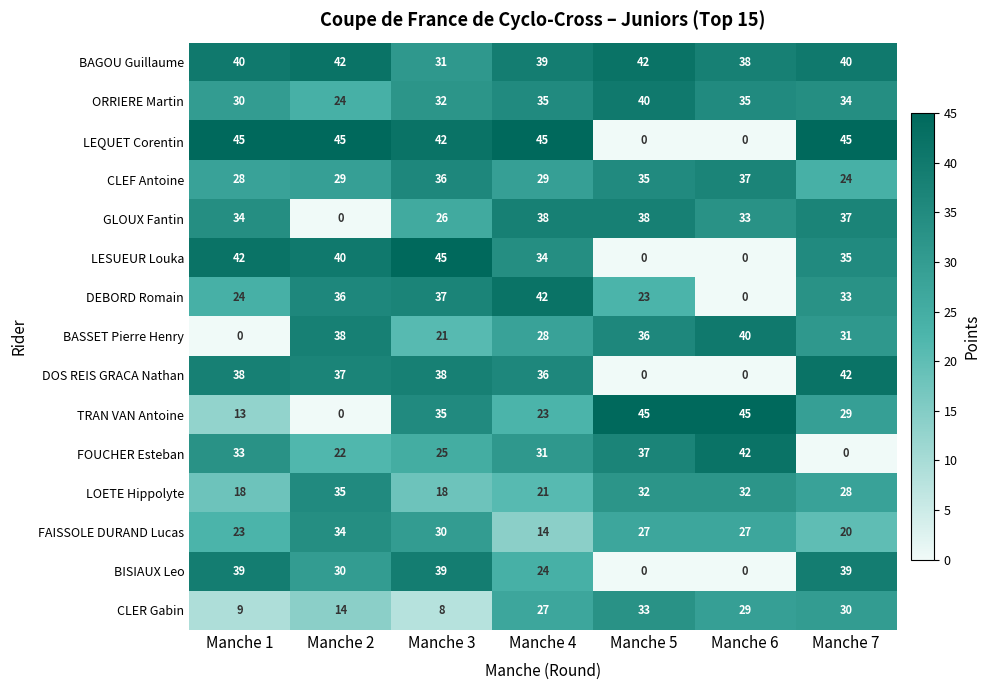

At how many categories does at least one series exceed 18?

7